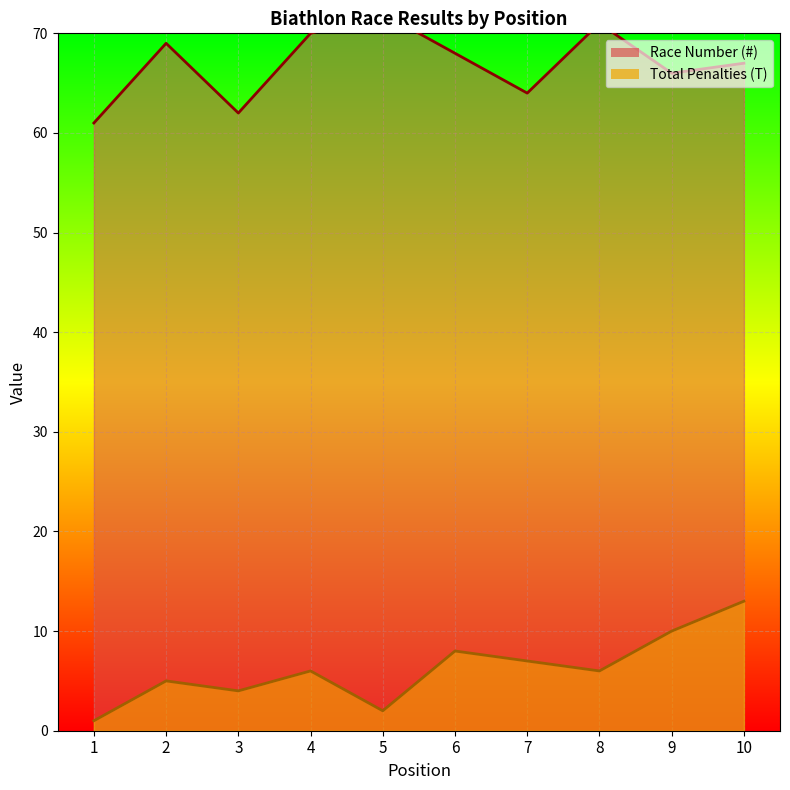

What is the average value of the Race Number (#) series?

67